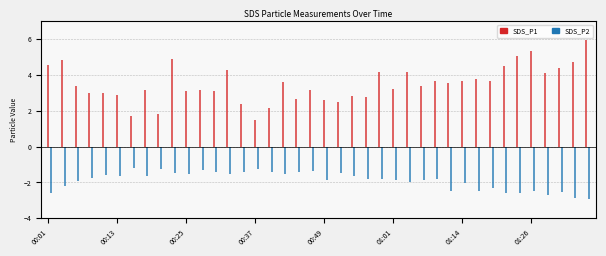

Which series has the largest total across all categories?

SDS_P1